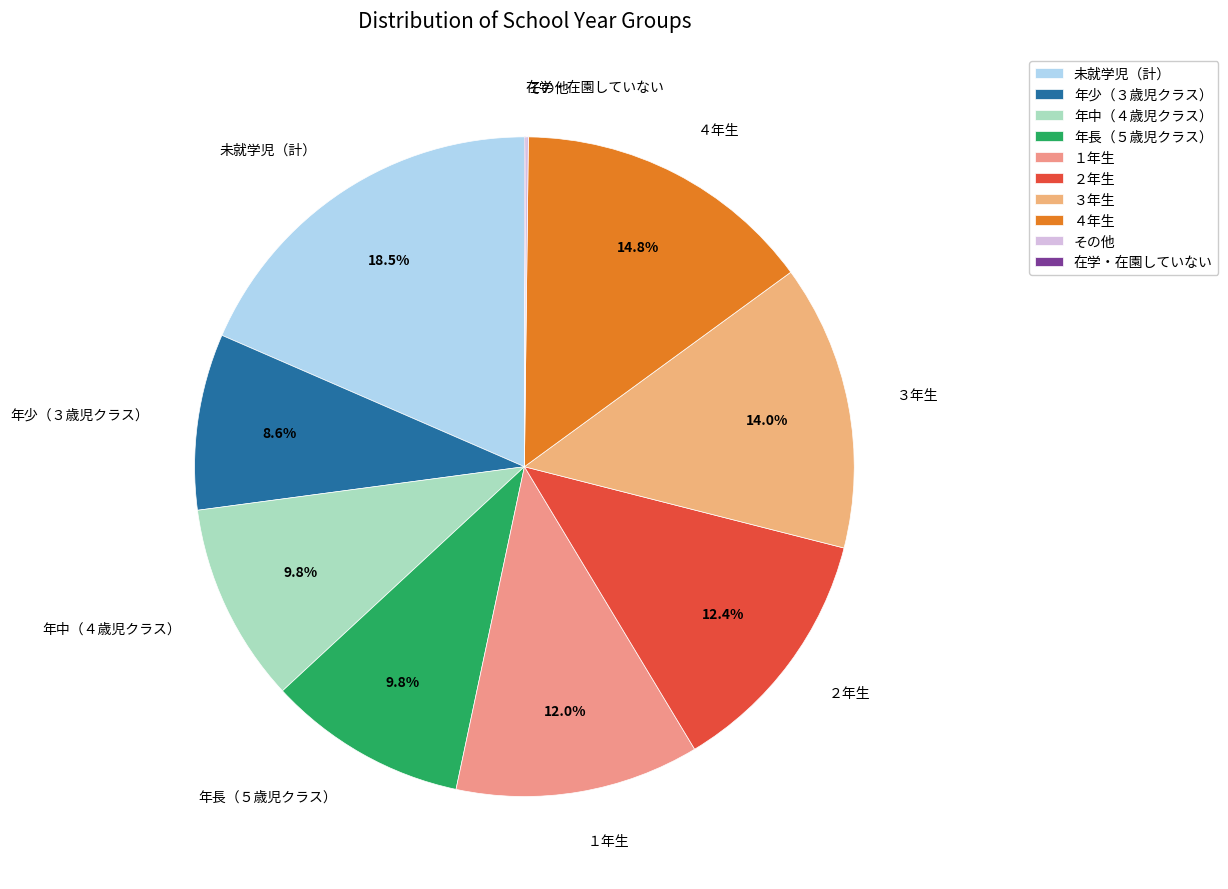

How much of the chart is everything except ３年生?

86.0%